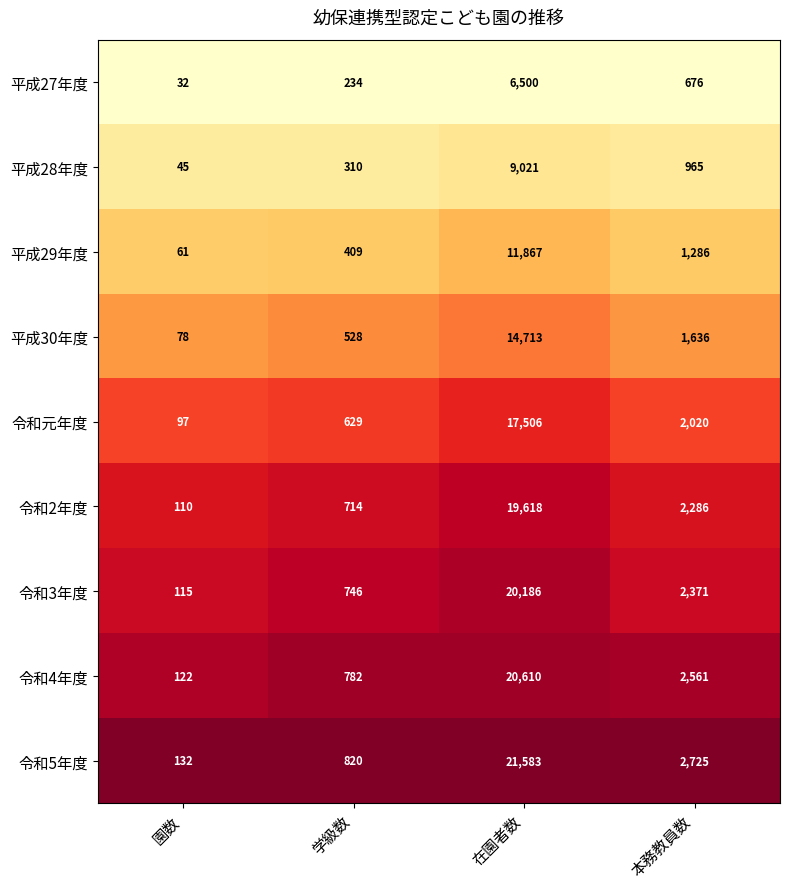

Between 園数 and 本務教員数, which series saw the biggest shift?

令和5年度